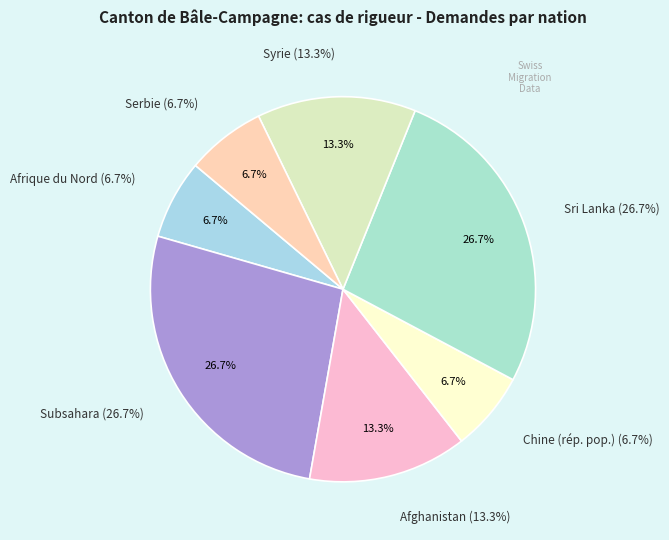

To the nearest percent, what portion does Serbie represent?

7%